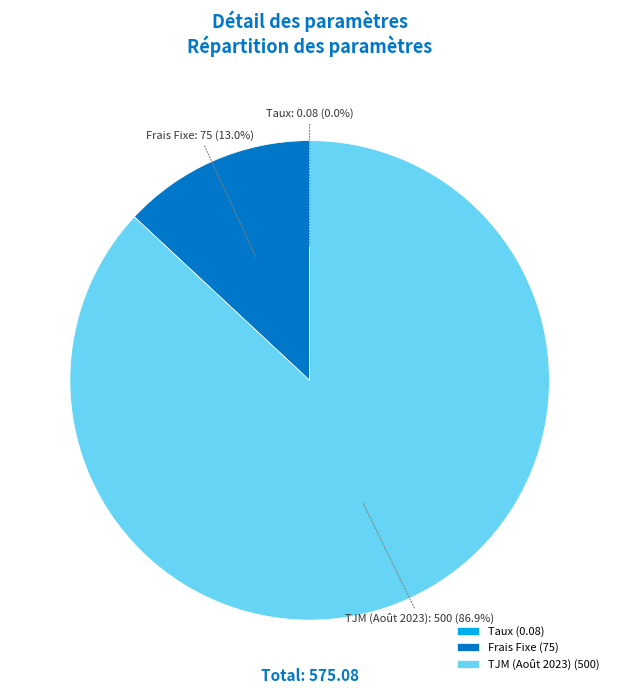

Is there a majority slice in this chart?

Yes